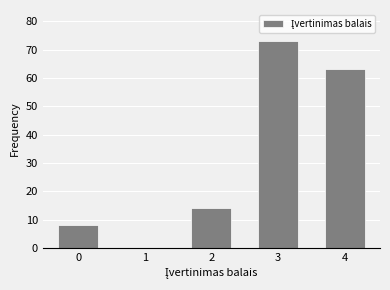

Reading right to left, transcribe all the data shown in this chart.

4=63	3=73	2=14	1=0	0=8